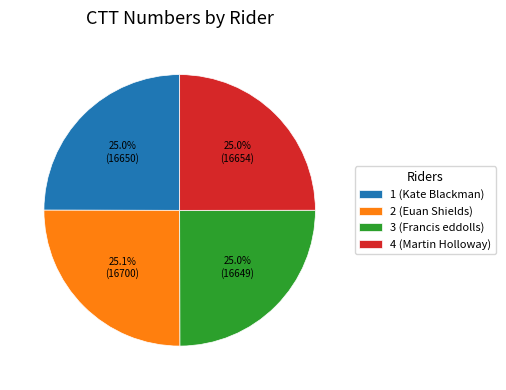

Is it true that 4 (Martin Holloway) is 25% of the pie?

True